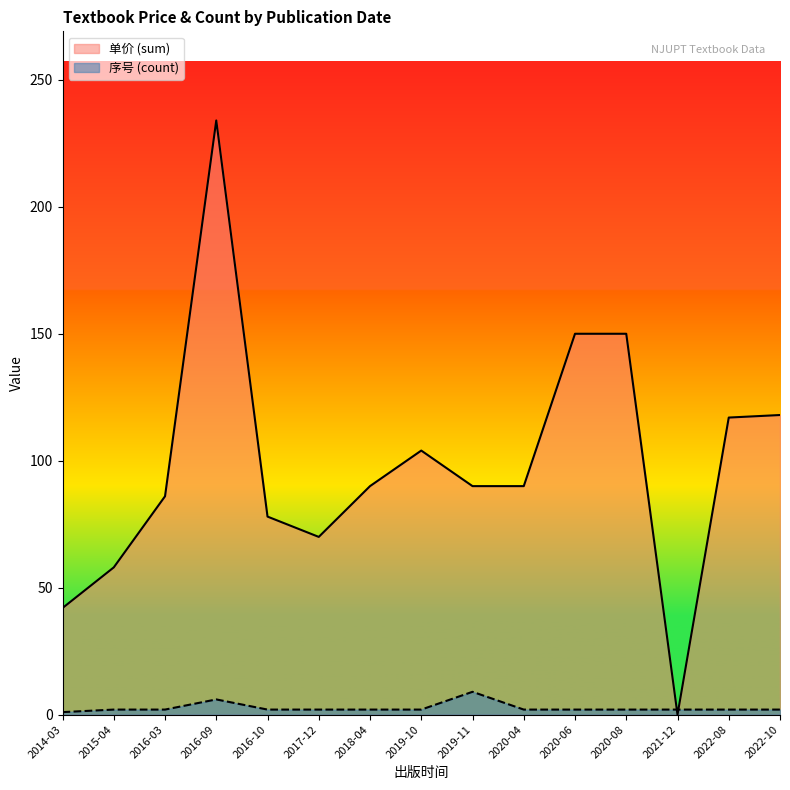

How many lines are shown in the chart?

2